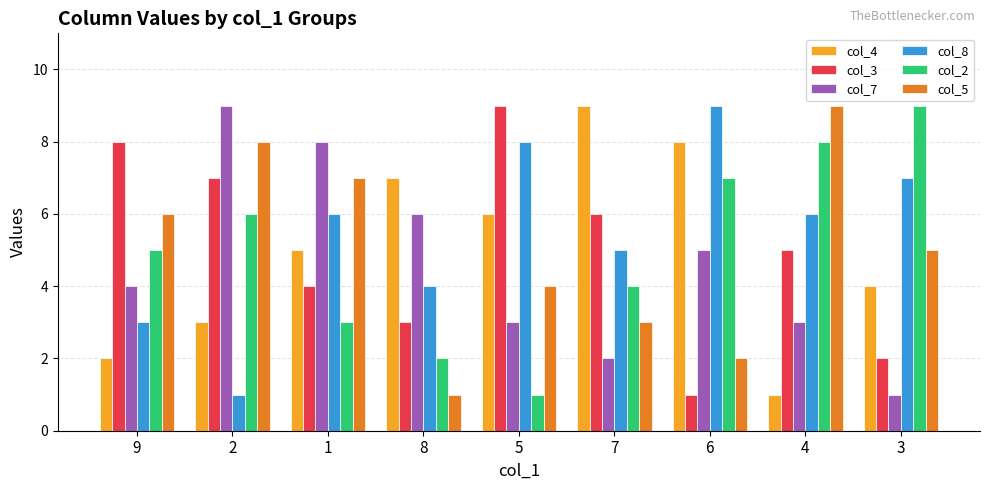

Are the bars horizontal?

No